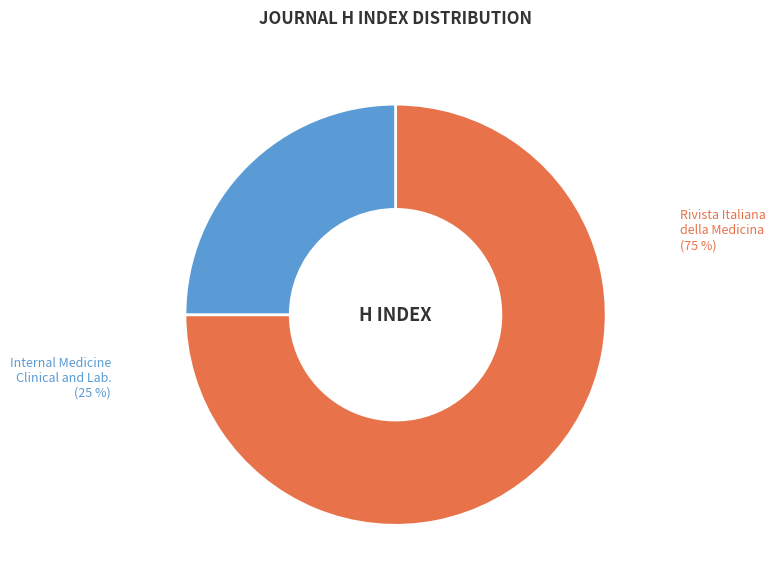

Does any single category account for the majority?

Yes